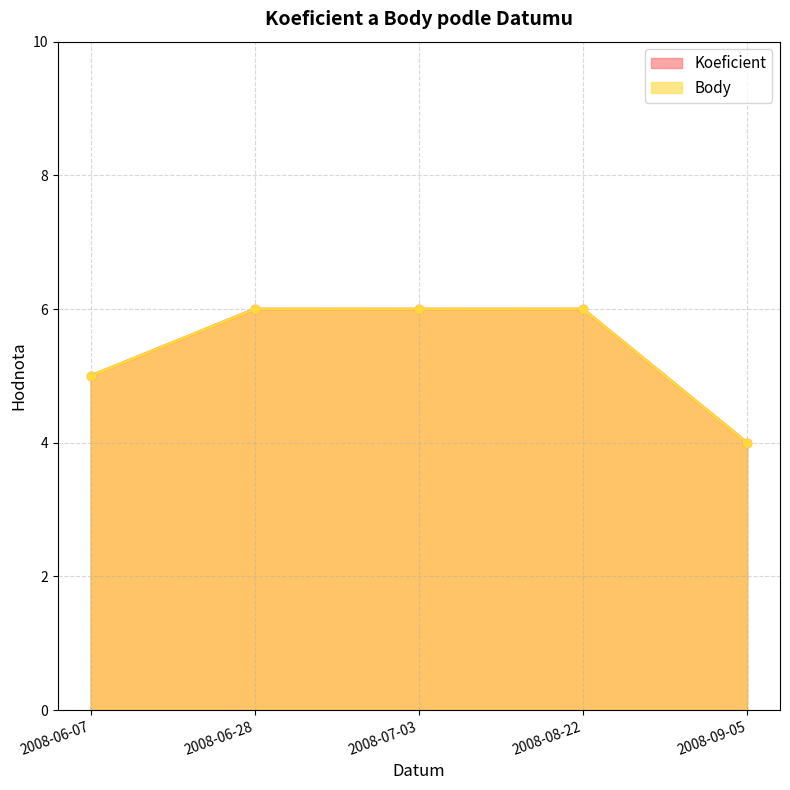

Count the Body values in the range 5 to 6.

4